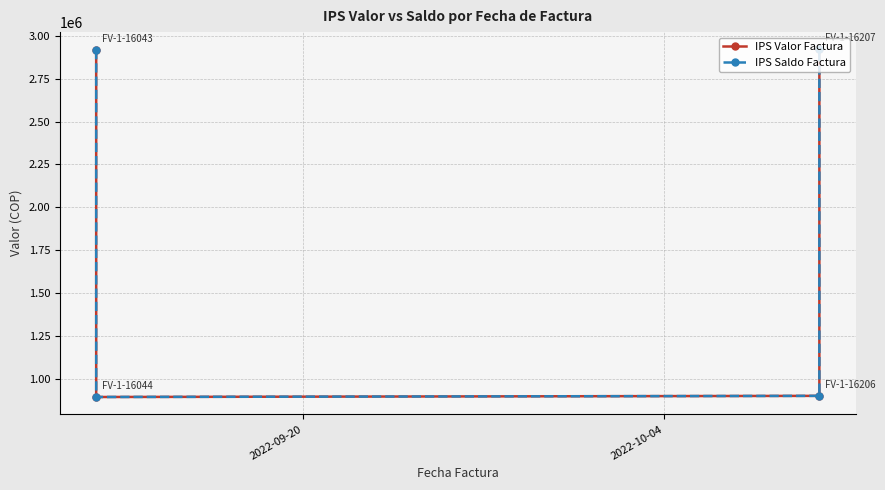

Does the chart display data point markers on the line(s)?

Yes